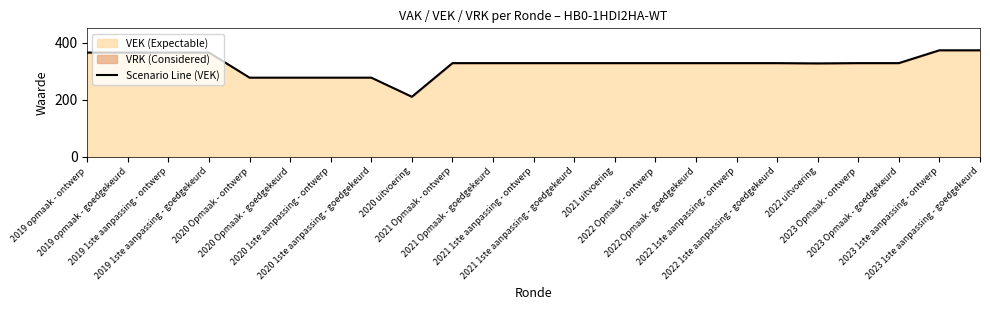

What position from the left is 2023 1ste aanpassing - ontwerp?

22